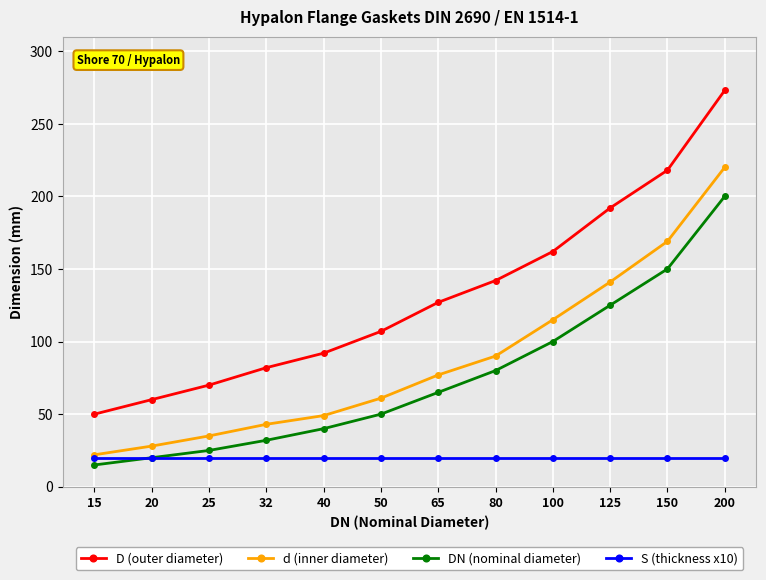

Which series has the widest spread of values?

D (outer diameter)